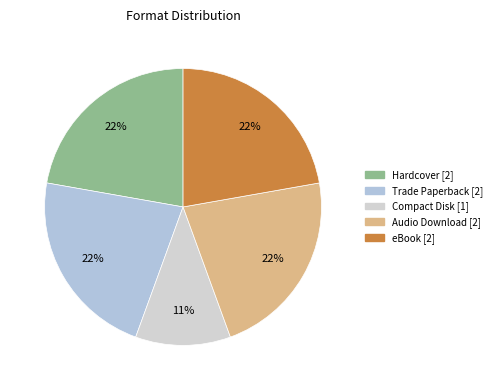

Is it true that Audio Download is 9% of the pie?

False